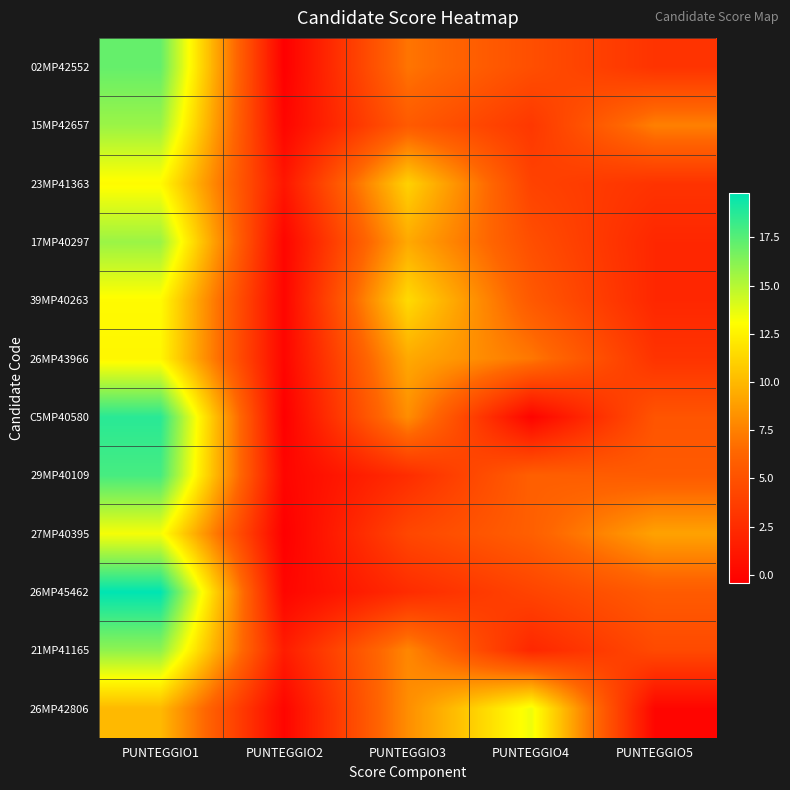

Reading right to left, what are all the values shown in this chart?

02MP42552: PUNTEGGIO5=3.0	PUNTEGGIO4=4.8	PUNTEGGIO3=7.0	PUNTEGGIO2=-0.4	PUNTEGGIO1=17.1
15MP42657: PUNTEGGIO5=7.5	PUNTEGGIO4=3.3	PUNTEGGIO3=5.6	PUNTEGGIO2=0.0	PUNTEGGIO1=15.7
23MP41363: PUNTEGGIO5=3.0	PUNTEGGIO4=4.0	PUNTEGGIO3=11.1	PUNTEGGIO2=1.1	PUNTEGGIO1=12.9
17MP40297: PUNTEGGIO5=2.2	PUNTEGGIO4=4.8	PUNTEGGIO3=9.3	PUNTEGGIO2=0.0	PUNTEGGIO1=15.7
39MP40263: PUNTEGGIO5=2.2	PUNTEGGIO4=5.5	PUNTEGGIO3=11.5	PUNTEGGIO2=0.0	PUNTEGGIO1=12.9
26MP43966: PUNTEGGIO5=3.0	PUNTEGGIO4=7.1	PUNTEGGIO3=9.3	PUNTEGGIO2=0.0	PUNTEGGIO1=12.7
C5MP40580: PUNTEGGIO5=5.2	PUNTEGGIO4=-0.1	PUNTEGGIO3=8.1	PUNTEGGIO2=-0.4	PUNTEGGIO1=18.7
29MP40109: PUNTEGGIO5=5.6	PUNTEGGIO4=5.9	PUNTEGGIO3=2.6	PUNTEGGIO2=0.0	PUNTEGGIO1=17.9
27MP40395: PUNTEGGIO5=9.0	PUNTEGGIO4=5.9	PUNTEGGIO3=4.3	PUNTEGGIO2=-0.4	PUNTEGGIO1=13.3
26MP45462: PUNTEGGIO5=5.6	PUNTEGGIO4=4.1	PUNTEGGIO3=2.5	PUNTEGGIO2=0.0	PUNTEGGIO1=19.8
21MP41165: PUNTEGGIO5=4.5	PUNTEGGIO4=2.2	PUNTEGGIO3=7.8	PUNTEGGIO2=1.5	PUNTEGGIO1=16.0
26MP42806: PUNTEGGIO5=0.0	PUNTEGGIO4=13.5	PUNTEGGIO3=8.1	PUNTEGGIO2=0.0	PUNTEGGIO1=10.0